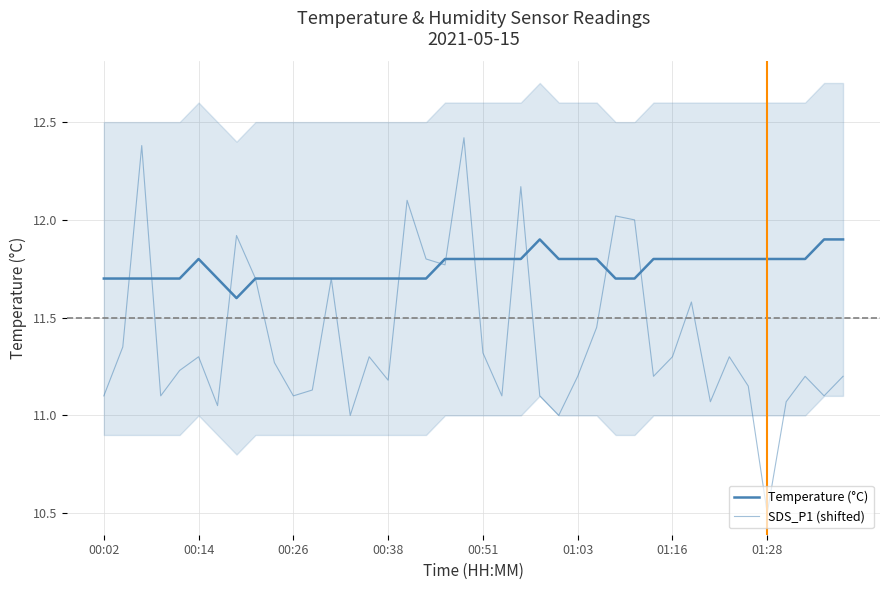

The SDS_P1 (shifted) series shows 17.6 at 32. True or false?

False